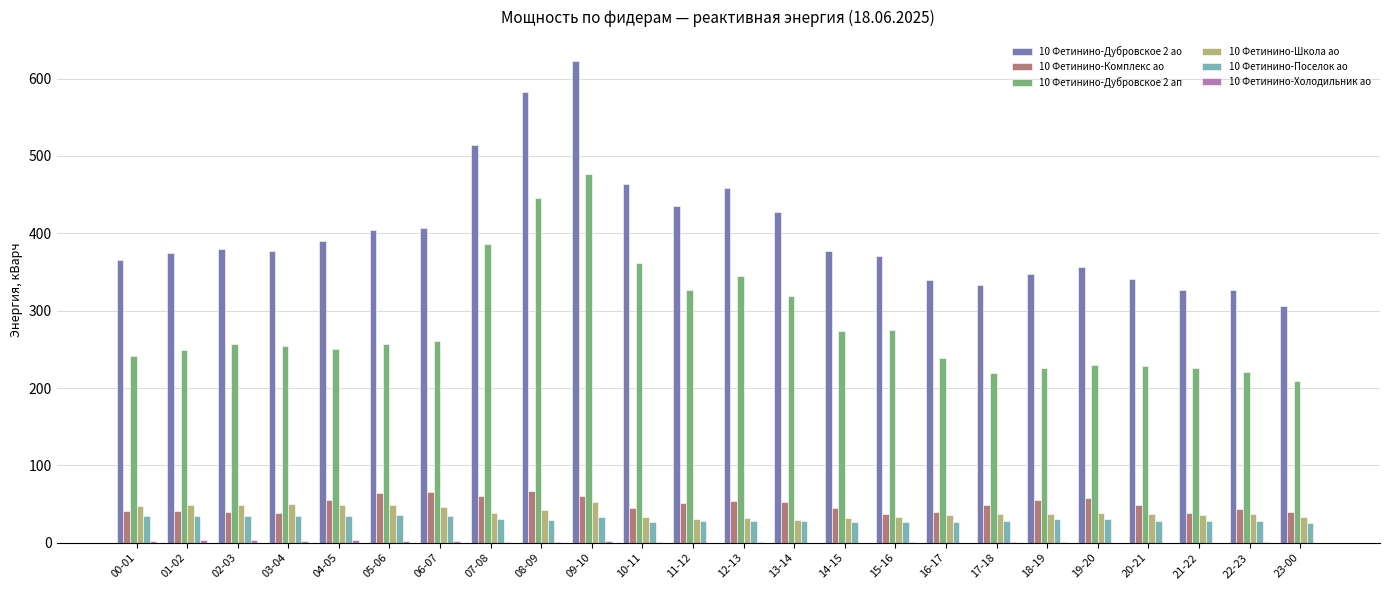

At which category is the sum across all series the highest?

09-10